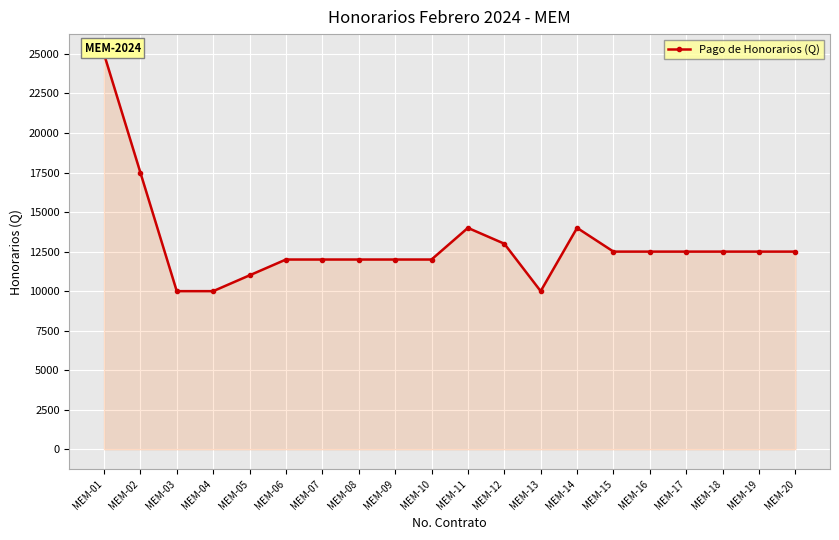

What is the change in value from MEM-02 to MEM-04?

-7500